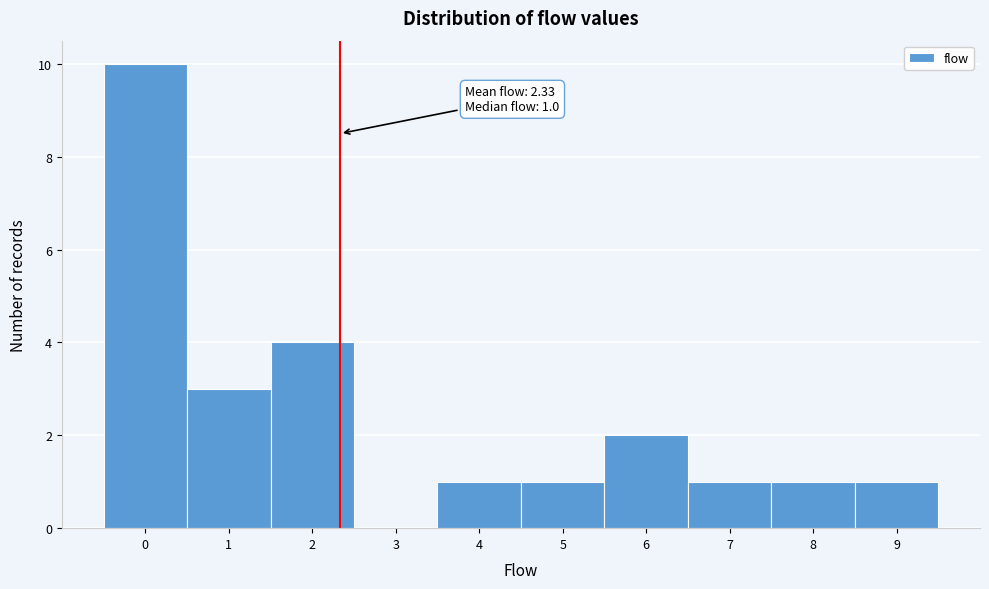

Which range on the x-axis has the tallest bar?

-0.5 to 0.5